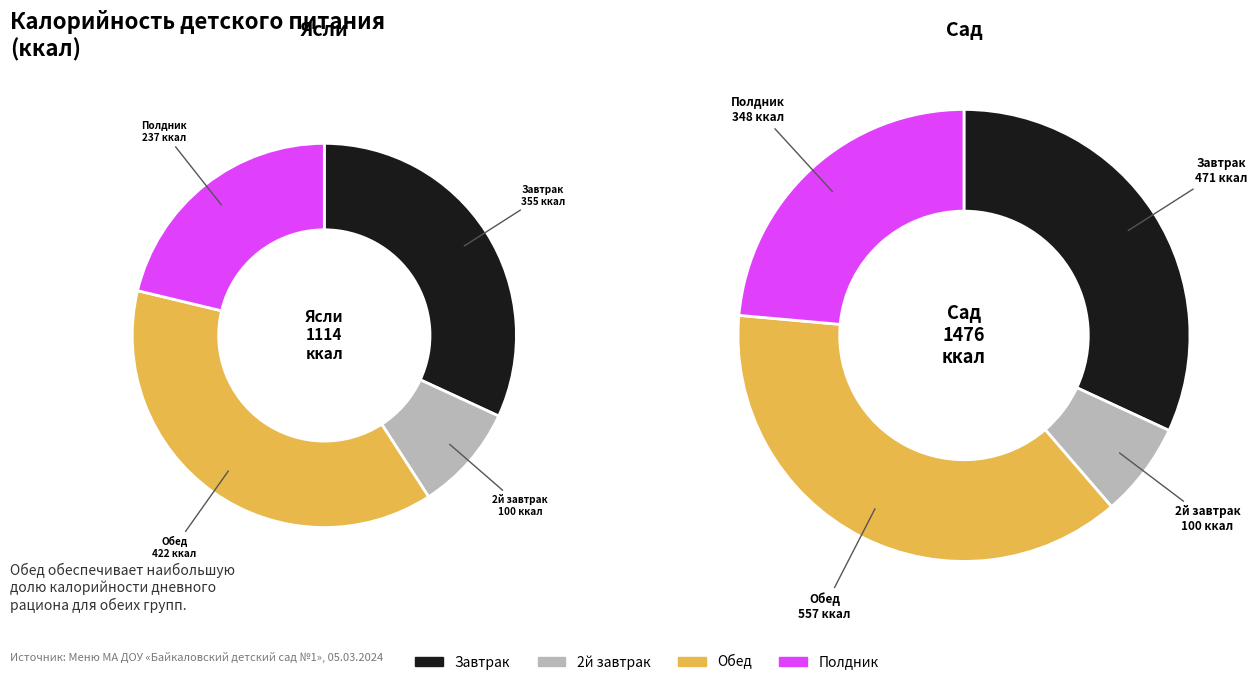

How many segments does this pie chart have?

4